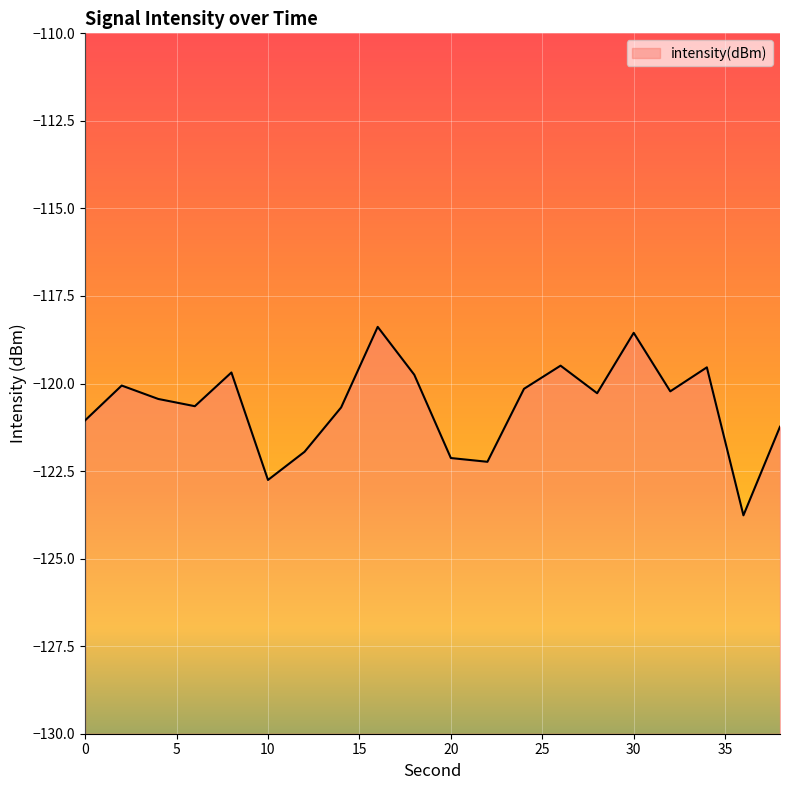

Reading right to left, transcribe all the data shown in this chart.

38=-121.2	36=-123.8	34=-119.5	32=-120.2	30=-118.6	28=-120.3	26=-119.5	24=-120.2	22=-122.2	20=-122.1	18=-119.7	16=-118.4	14=-120.7	12=-121.9	10=-122.8	8=-119.7	6=-120.6	4=-120.4	2=-120.1	0=-121.1